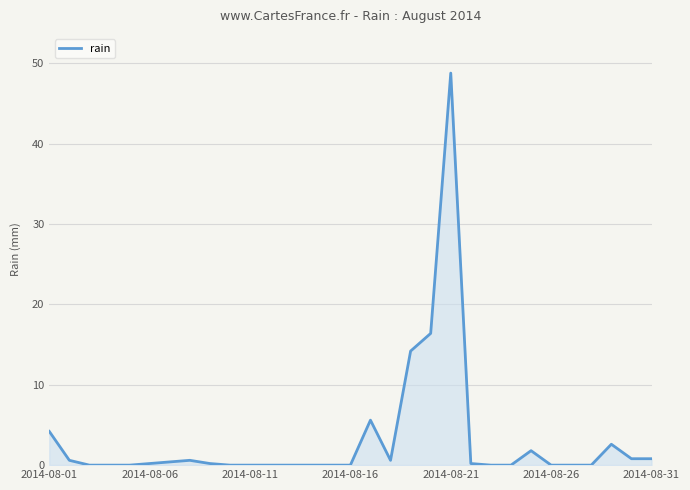

What is the difference between the maximum and minimum values?

48.8